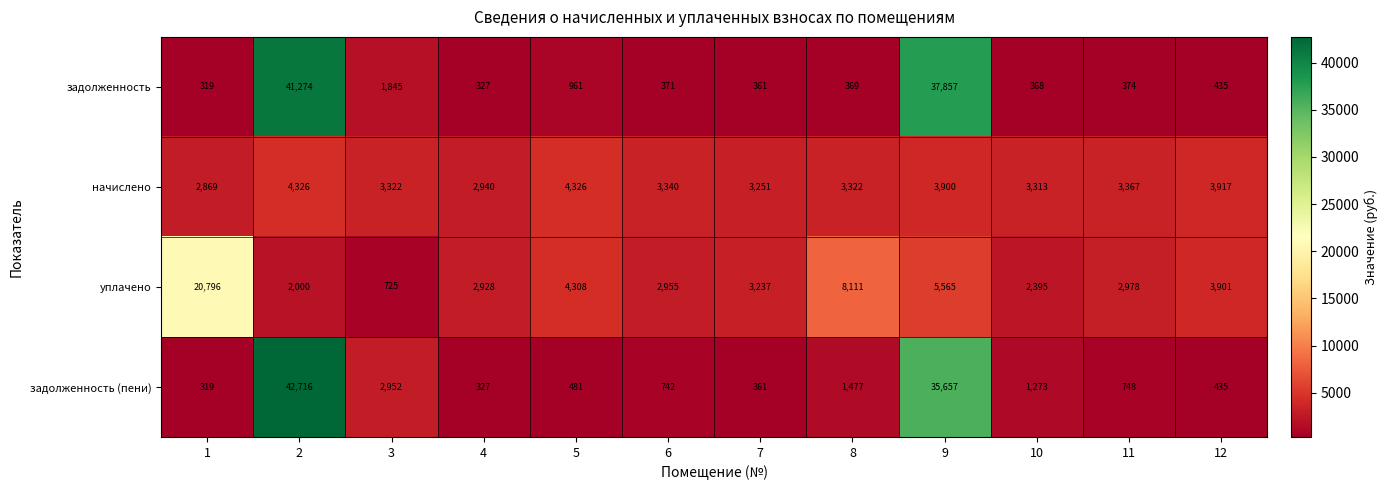

What is the total value across all series at 1?

24303